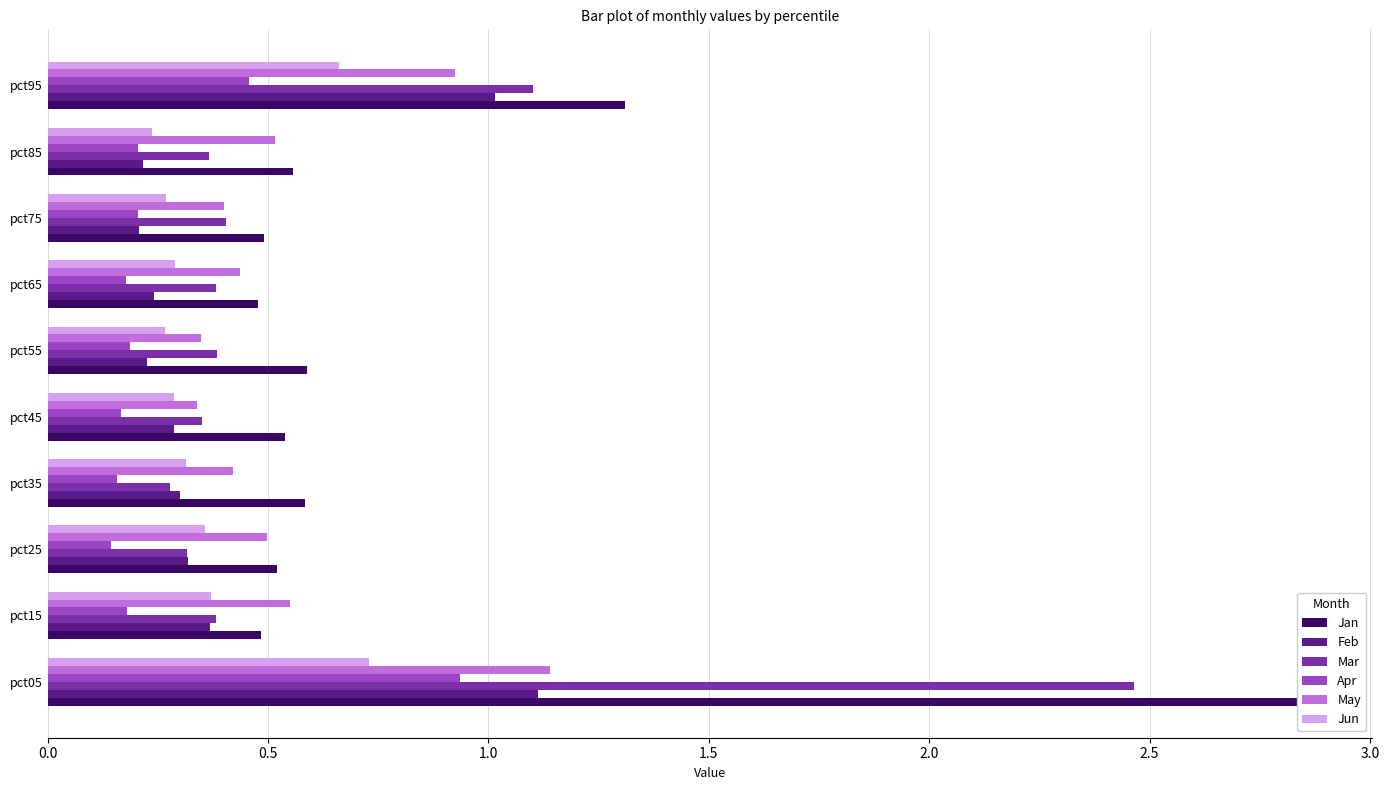

Which series has the largest range (max minus min)?

Jan